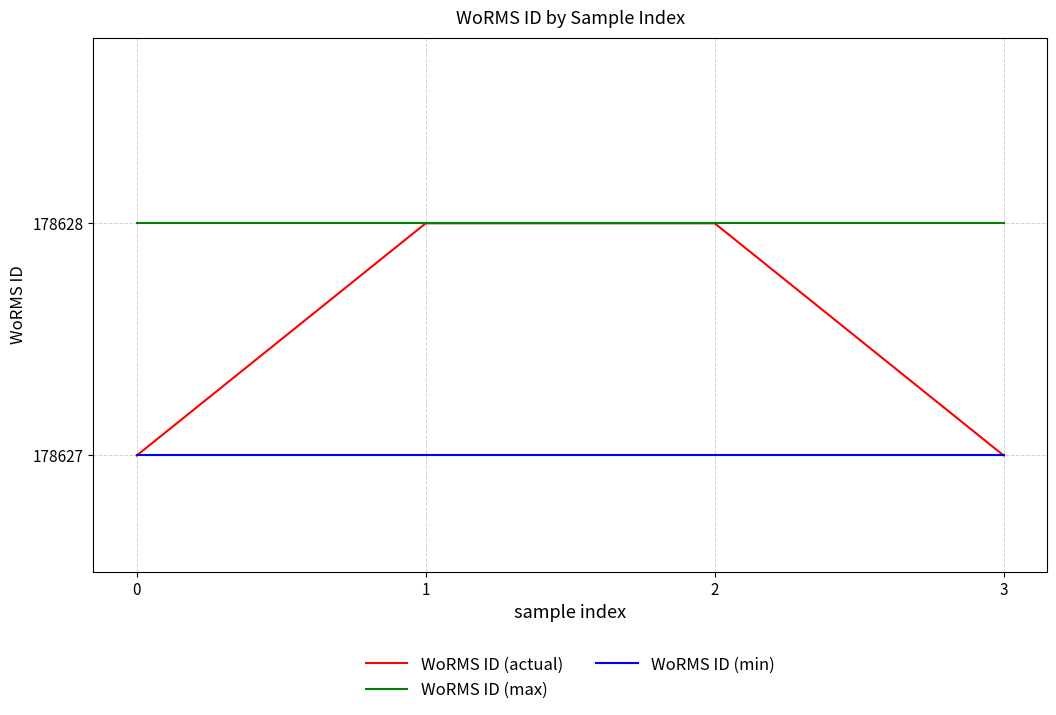

What is the sum of the WoRMS ID (actual) values at 0 and 2?

357255